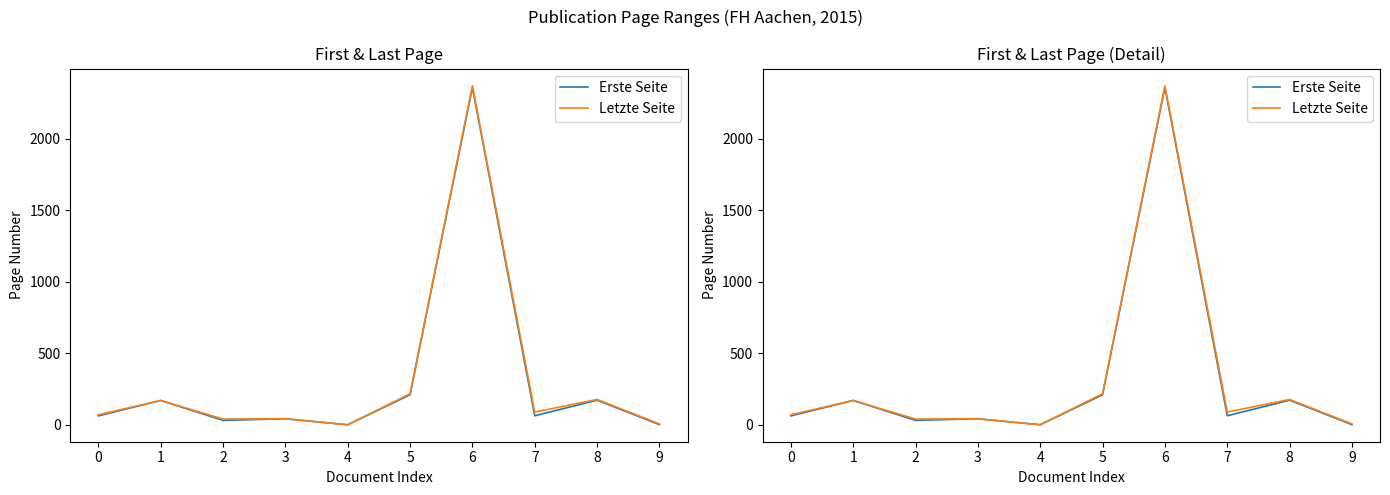

What is the difference between the Erste Seite values at 1 and 4?

170